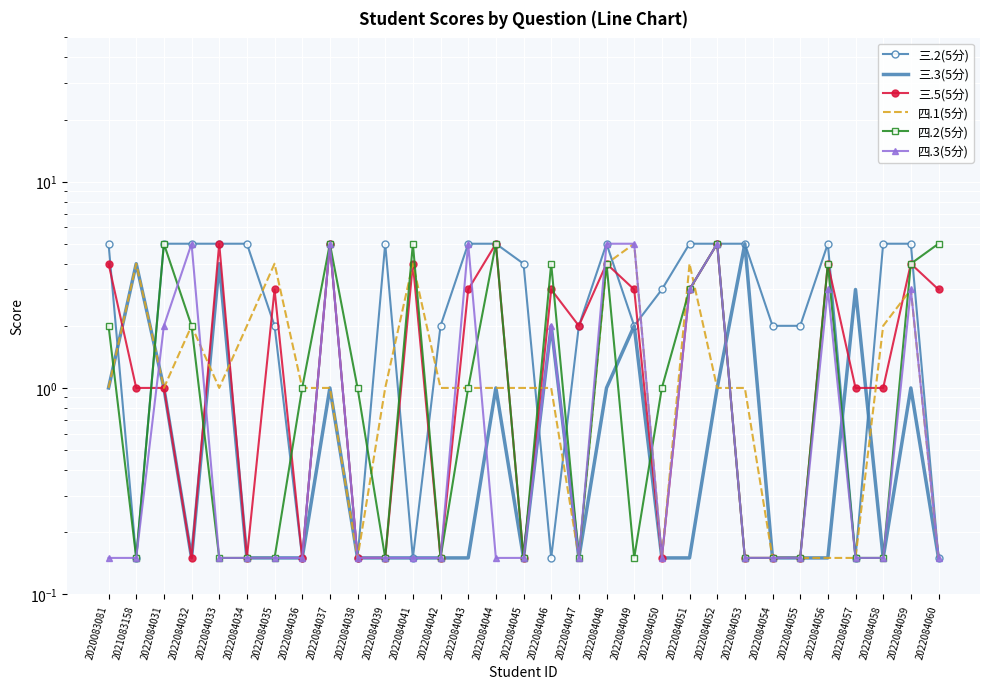

What is the difference between the 四.1(5分) values at 2022084031 and 2022084035?

3.0